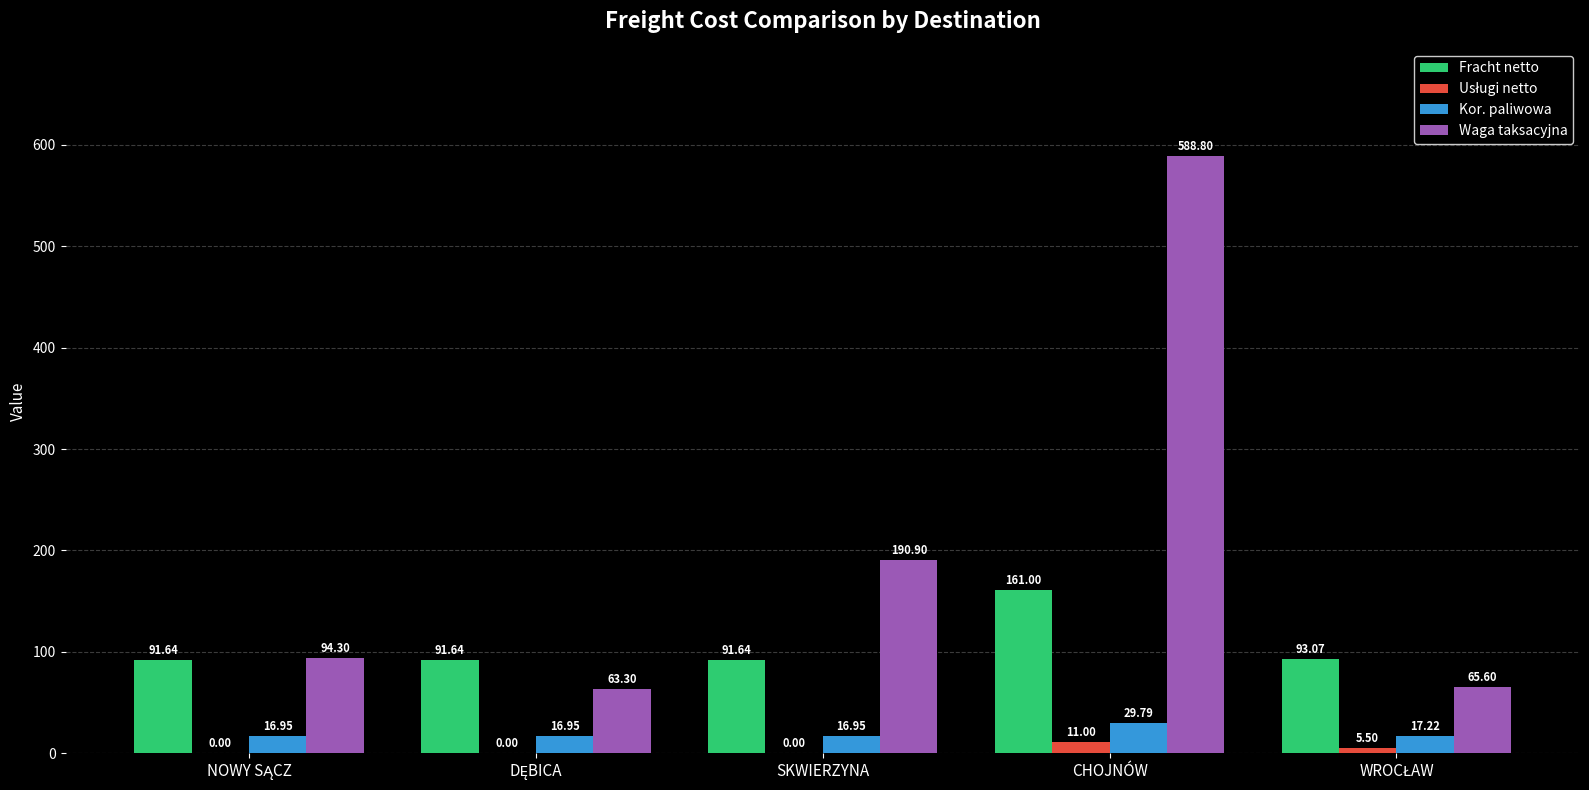

At which category does the chart reach its peak across all series?

CHOJNÓW